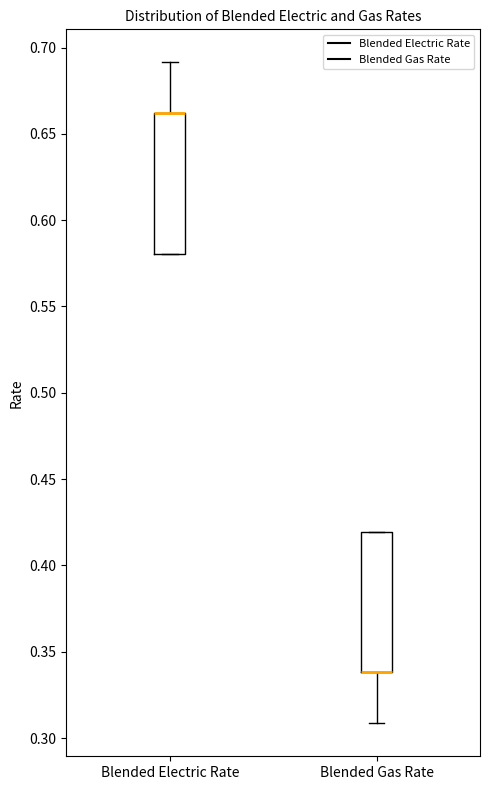

Reading left to right, read every box against the y-axis: the position of its median line, the range the box covers, and the ends of its whiskers. The values are not printed on the chart, so give them approximately, as read against the axis.

Blended Electric Rate: median 0.66 (drawn on the box's upper edge), box 0.58 to 0.66, whiskers 0.58 to 0.69
Blended Gas Rate: median 0.34 (drawn on the box's lower edge), box 0.34 to 0.42, whiskers 0.31 to 0.42